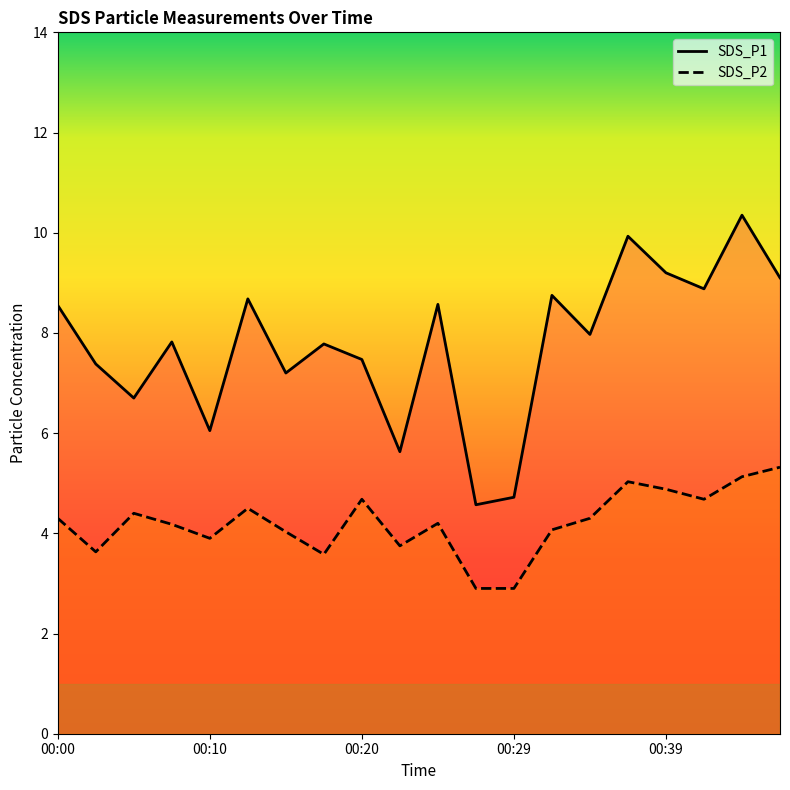

At which category does SDS_P1 reach its first local valley?

00:05